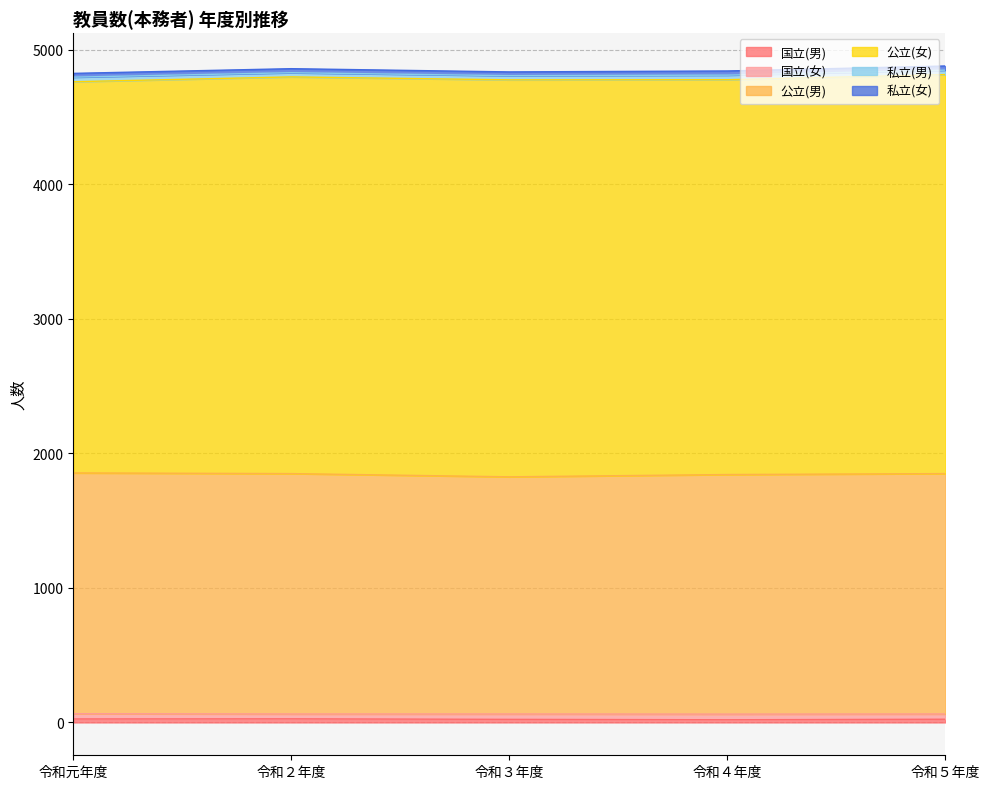

What is the maximum value for 私立(女)?

31